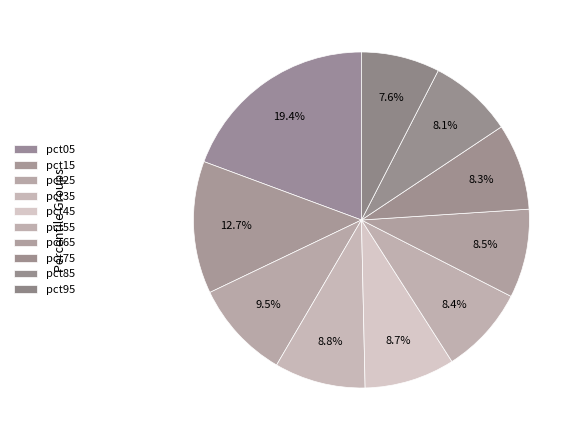

To the nearest percent, what portion does pct25 represent?

9%